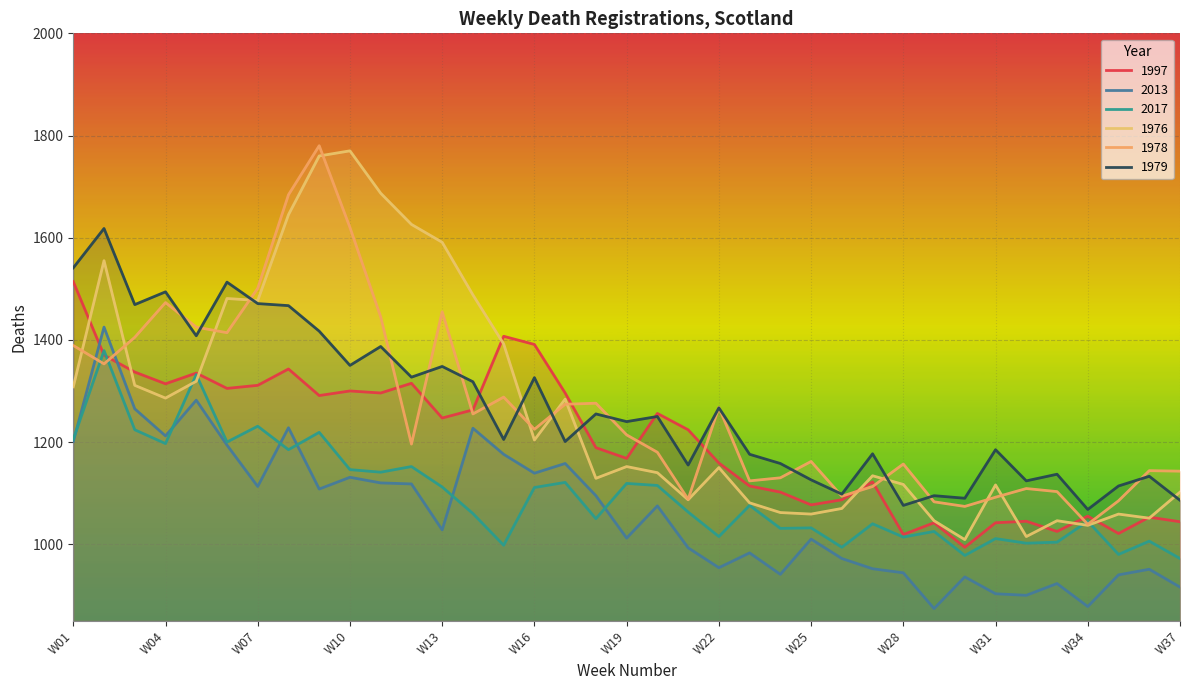

Is it true that 1997 equals 1189 at W18?

True